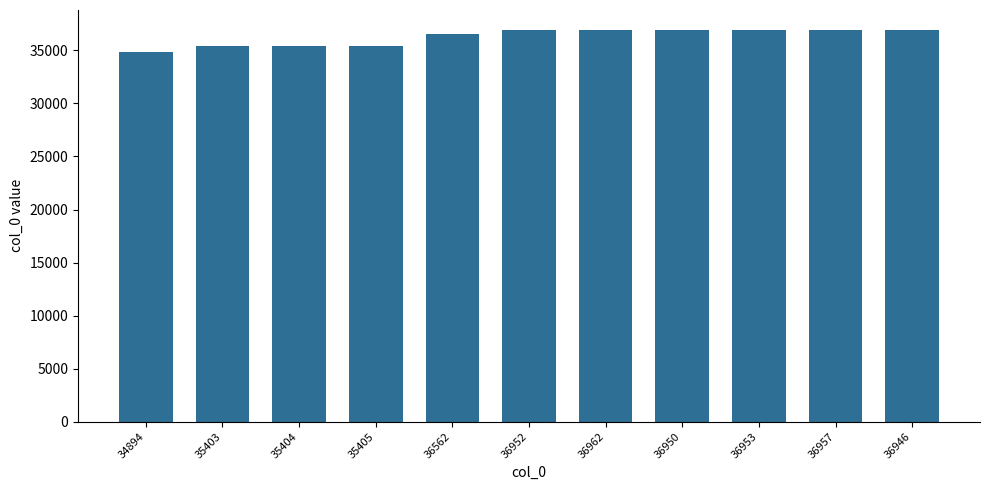

How many series are shown in this chart?

1